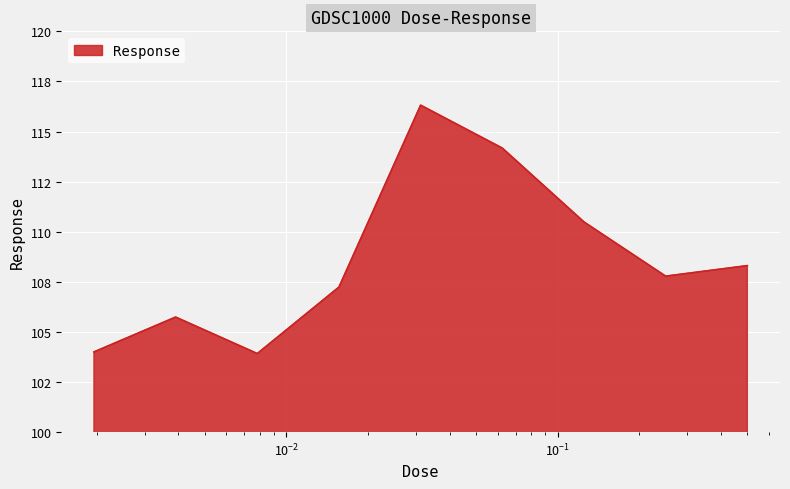

Does the chart display data point markers on the line(s)?

No